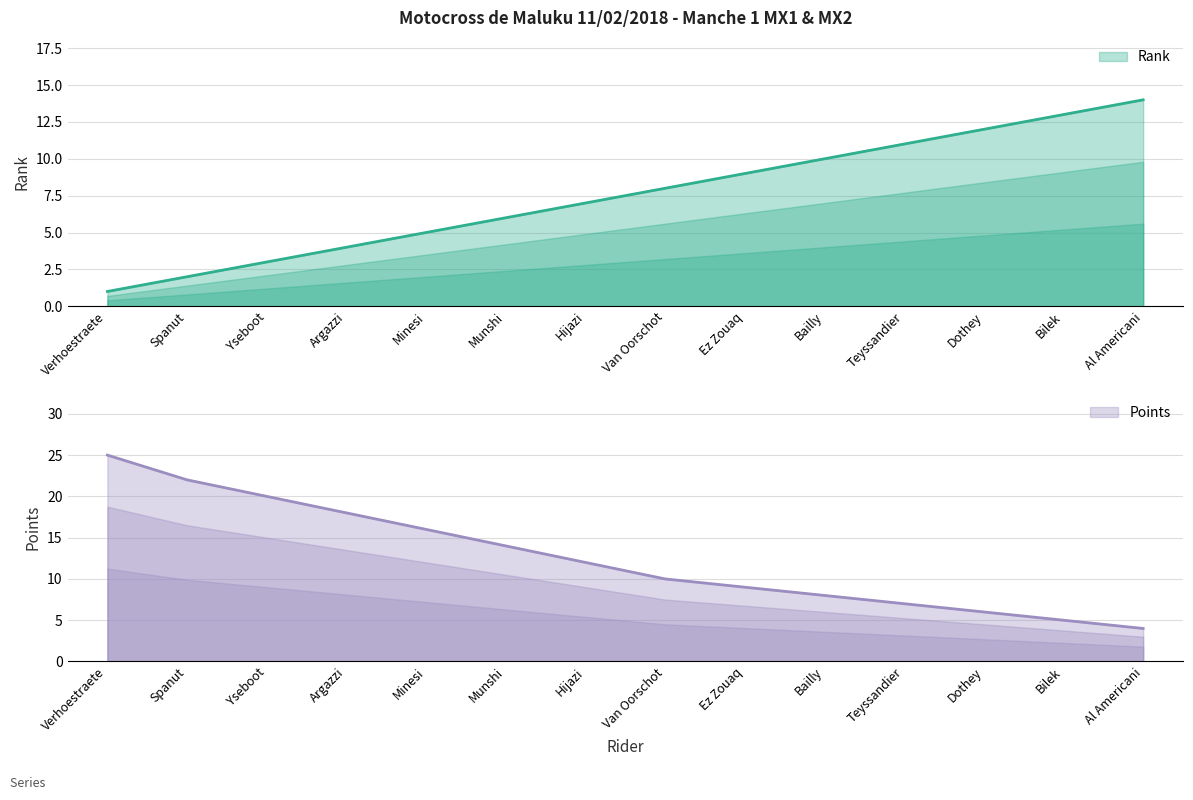

True or false: Points has more than 1 interior local peaks.

False